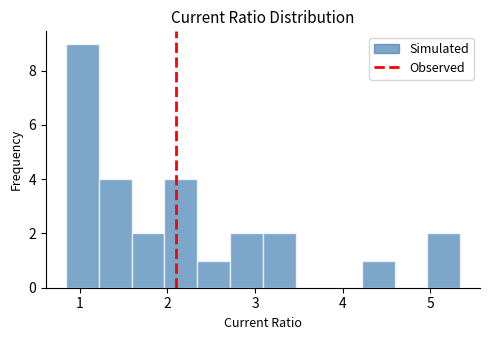

Around what value on the x-axis is the tallest bar? Give the approximate position of its centre, as read against the axis.

1.0